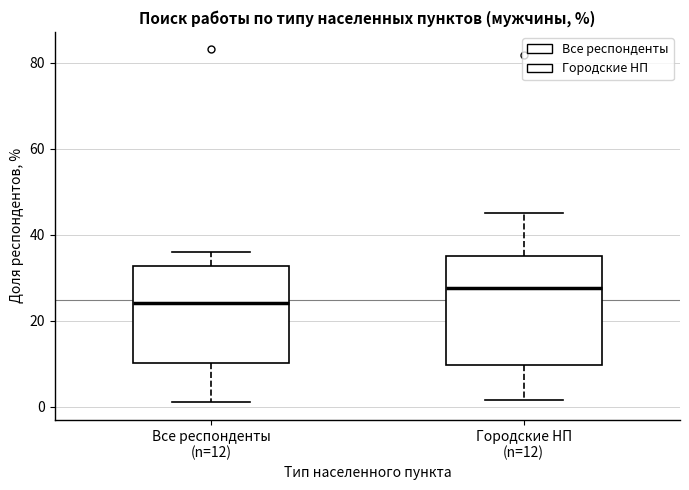

Reading left to right, read every box against the y-axis: the position of its median line, the range the box covers, and the ends of its whiskers. The values are not printed on the chart, so give them approximately, as read against the axis.

Все респонденты (n=12): median 24, box 10 to 32, whiskers 2 to 36
Городские НП (n=12): median 28, box 10 to 36, whiskers 2 to 44